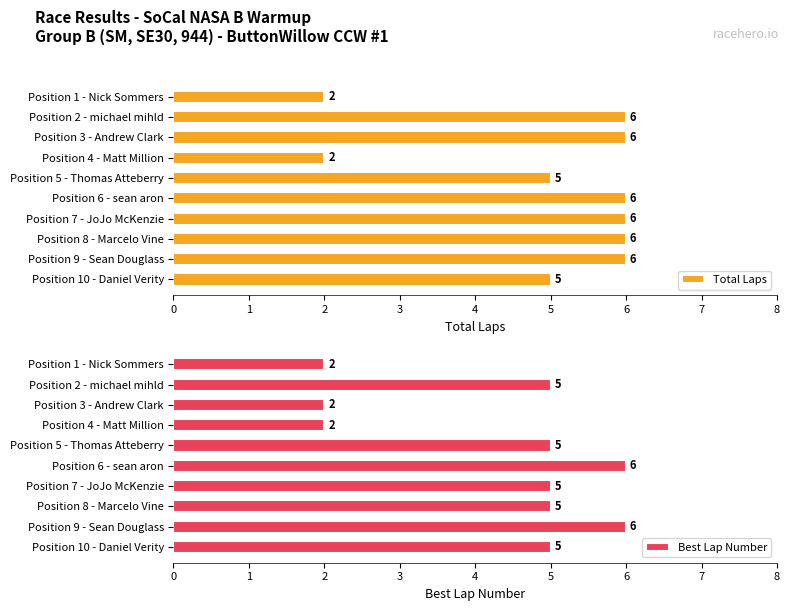

Which series has the largest total across all categories?

Total Laps